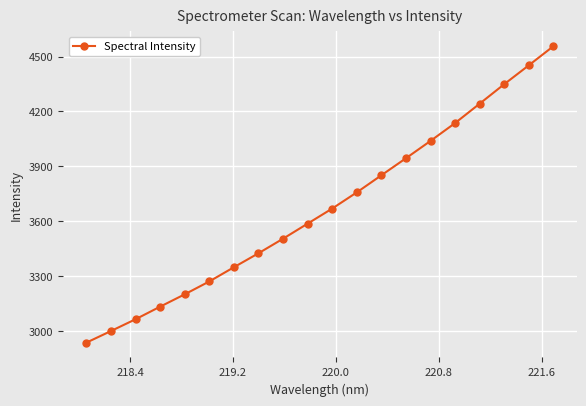

What is the minimum value shown in the chart?

2938.1